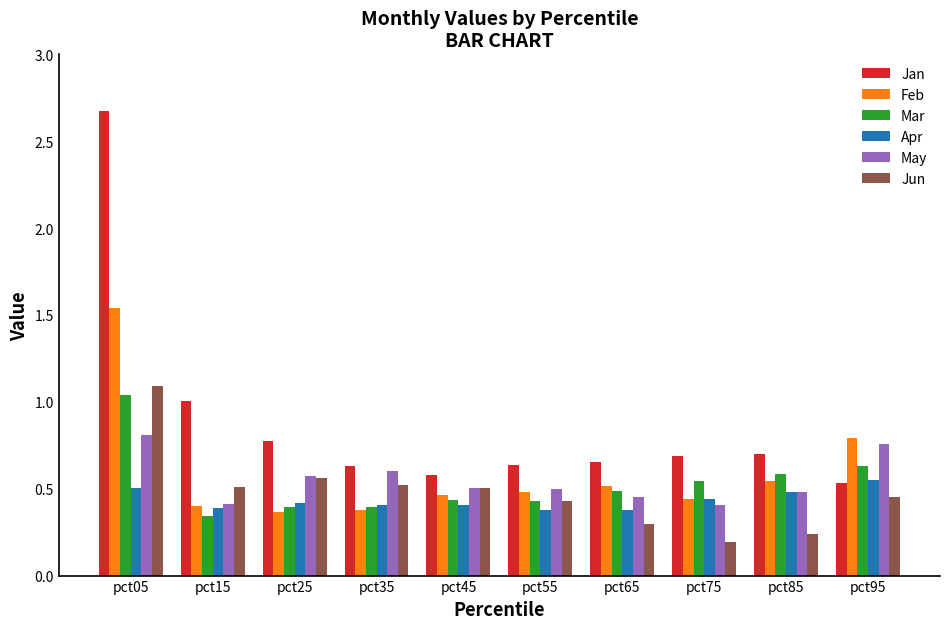

How many Feb values are between 0 and 1?

9